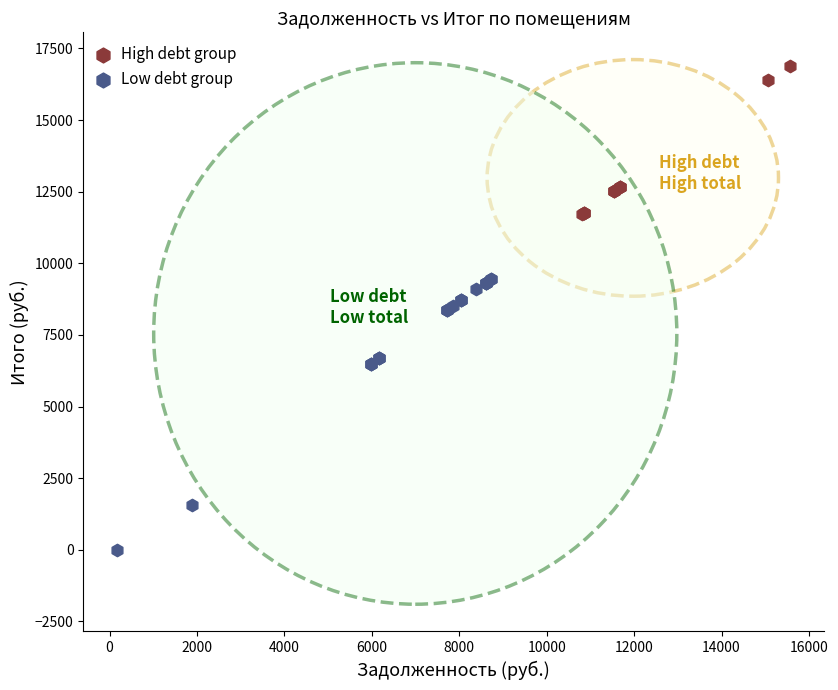

What are all the series names shown in the legend?

High debt group, Low debt group